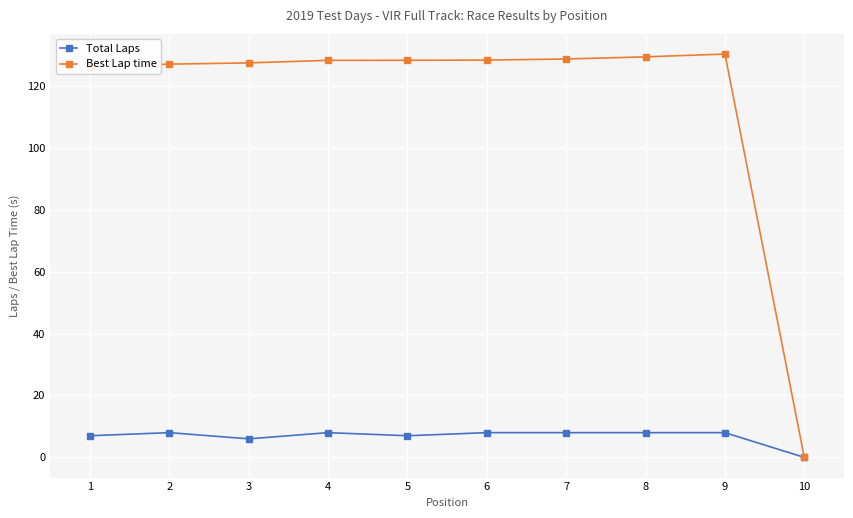

What is the maximum value for Best Lap time?

130.3